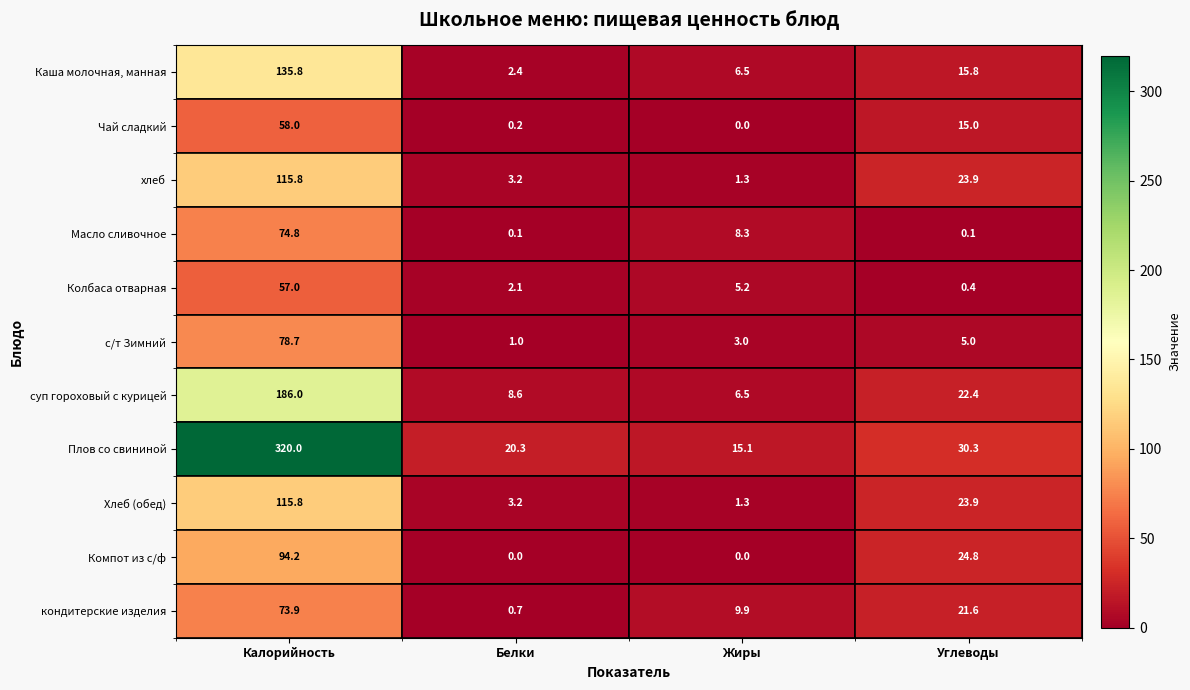

Where does the кондитерские изделия series first go above 21?

Калорийность